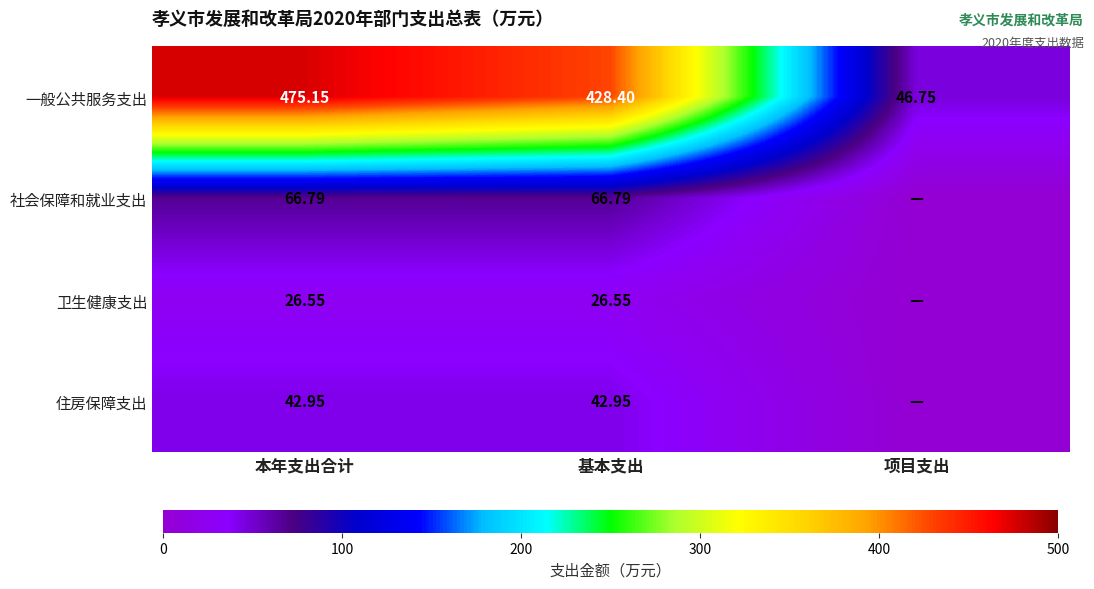

What is the total value across all series at 基本支出?

564.7